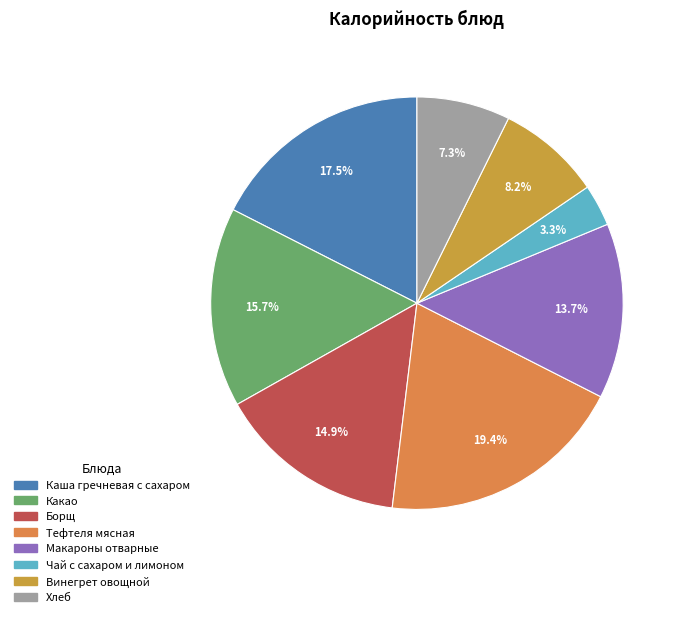

What portion of the pie excludes Какао?

84.3%